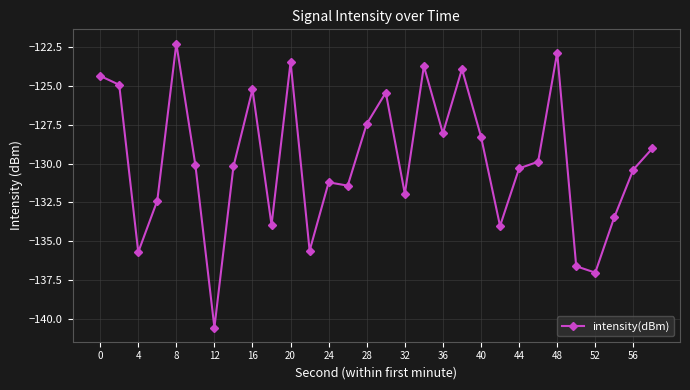

Does the chart display data point markers on the line(s)?

Yes